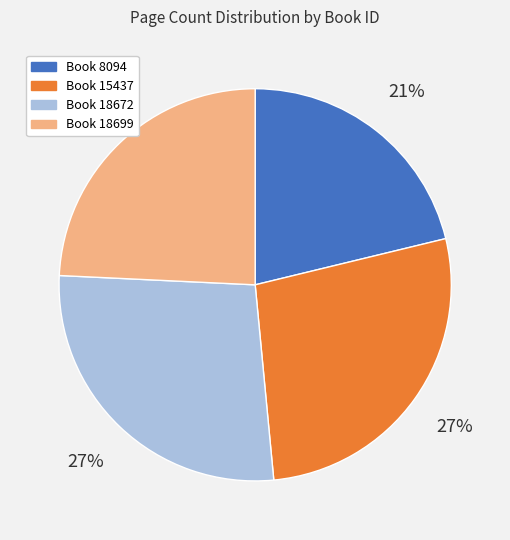

Is there any slice that represents more than half of the pie?

No